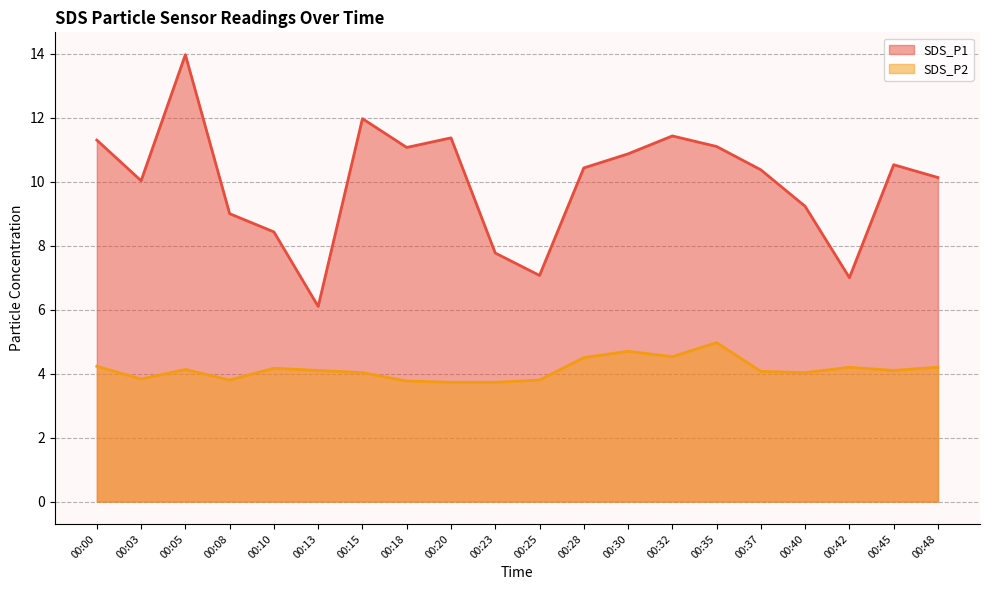

True or false: SDS_P2 and SDS_P1 intersect in this chart.

False